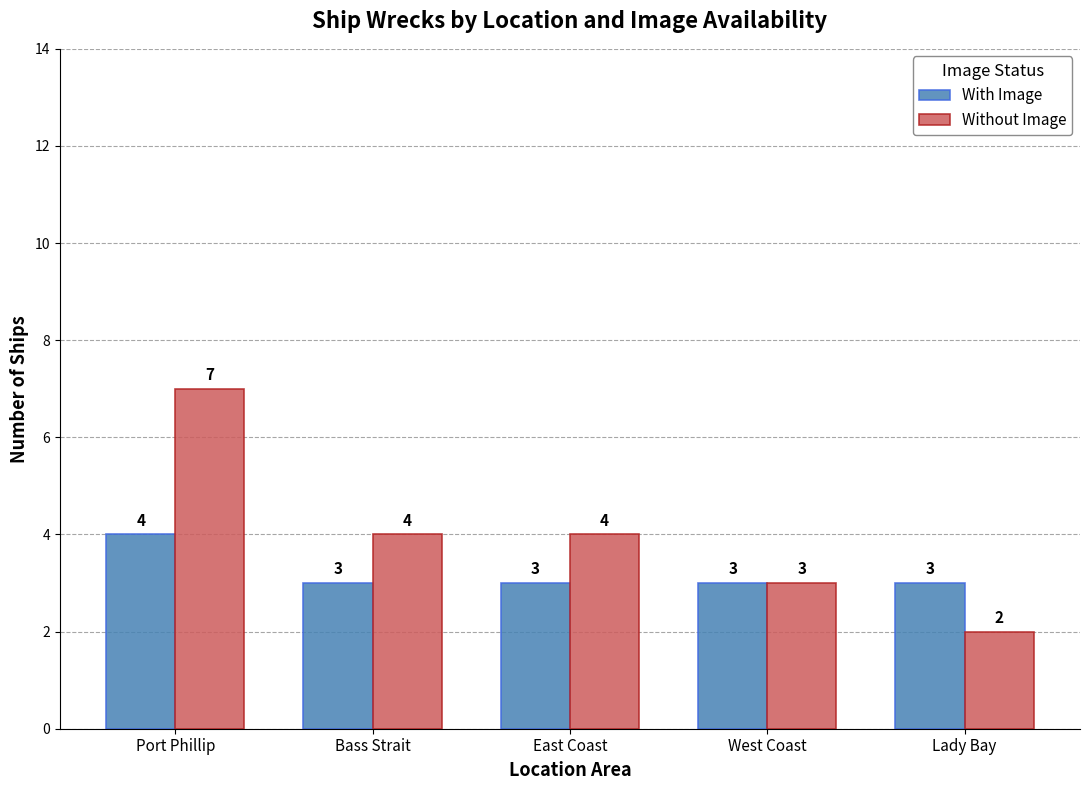

List the series in order of their overall mean, lowest first.

With Image, Without Image